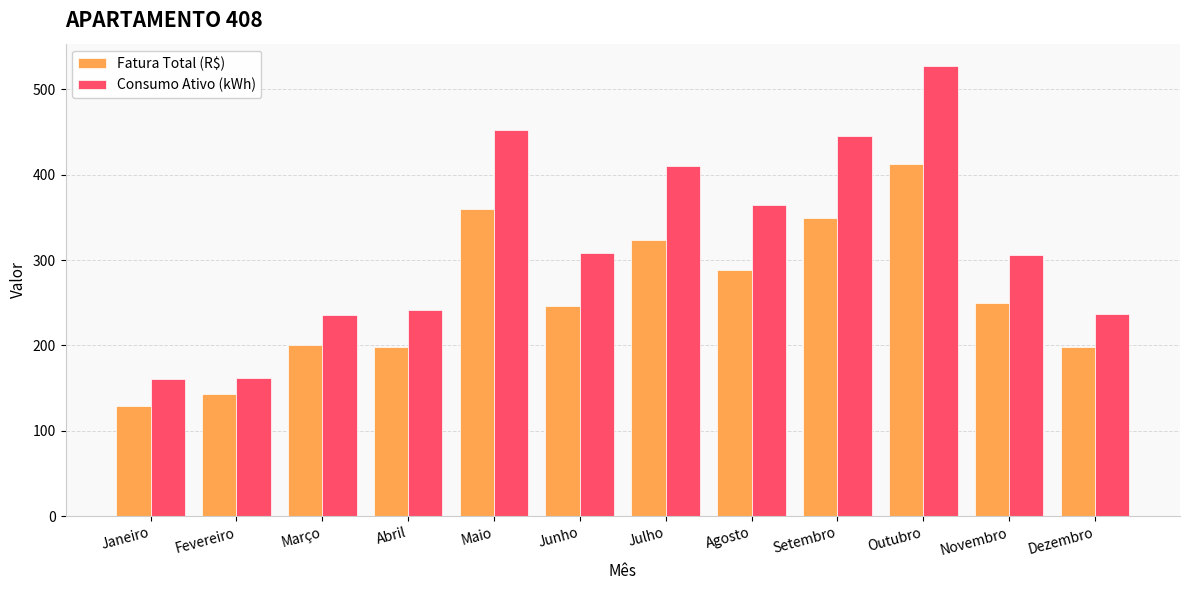

Rank the series at Fevereiro from lowest to highest value.

Fatura Total (R$), Consumo Ativo (kWh)